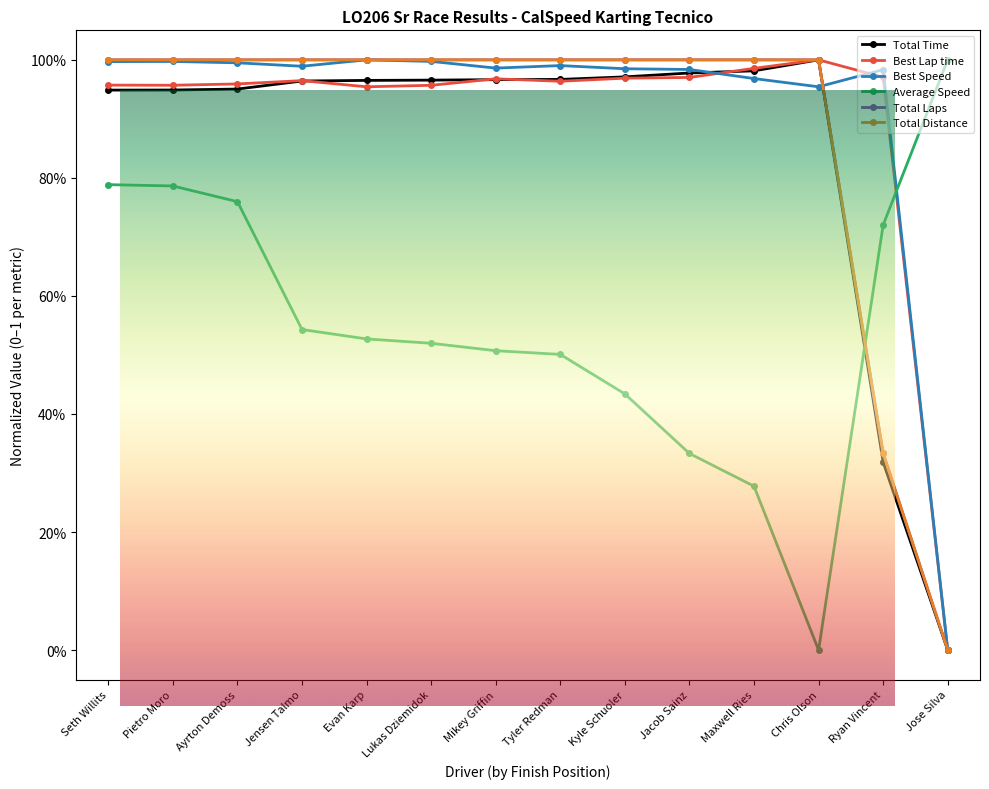

What is the label of the 1st point from the right?

Jose Silva